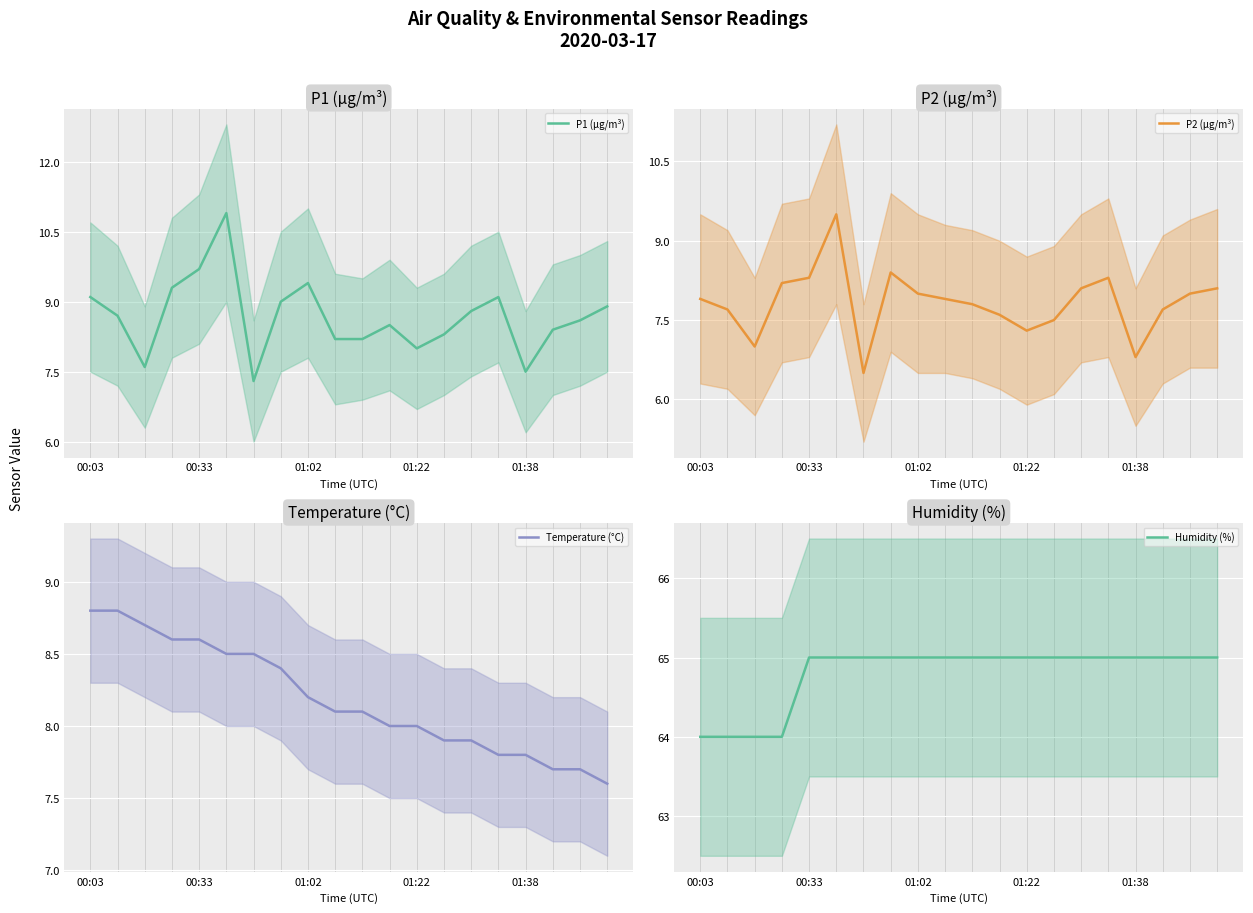

Is it true that Humidity (%) equals 85.6 at 01:38?

False